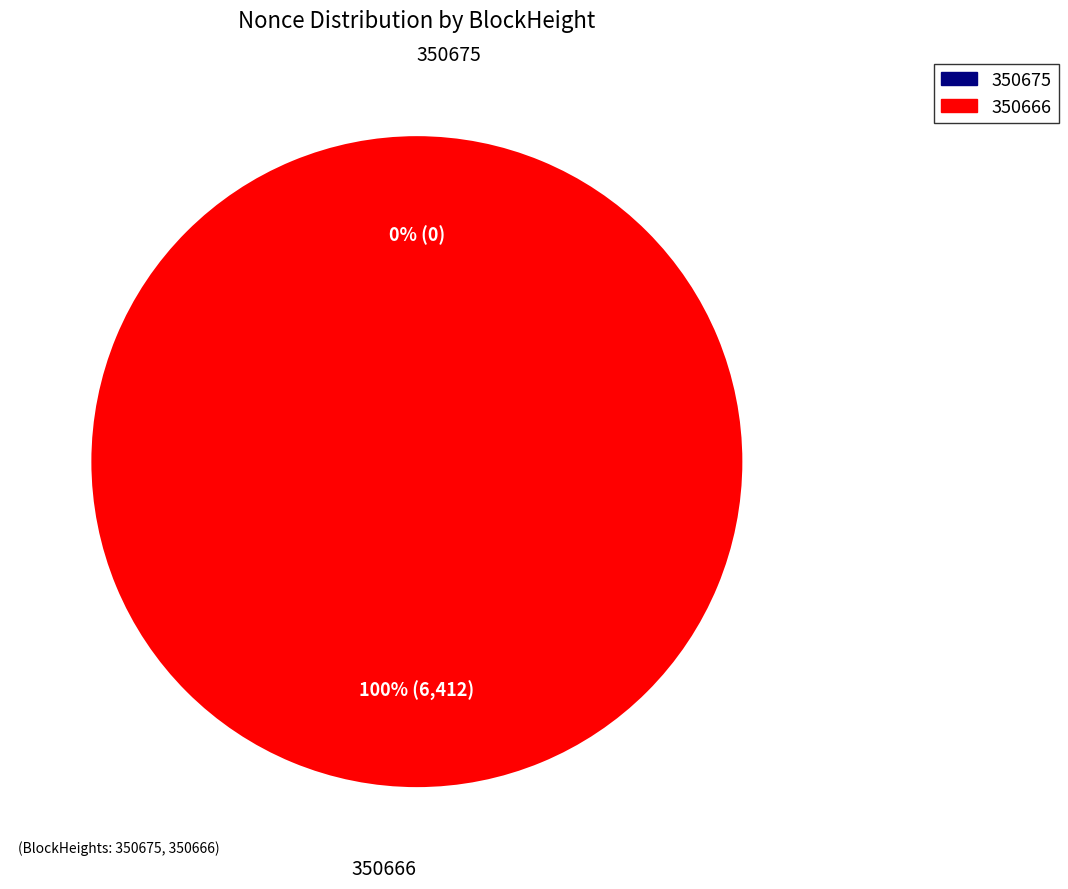

What is the total percentage of 350675 and 350666?

100.0%